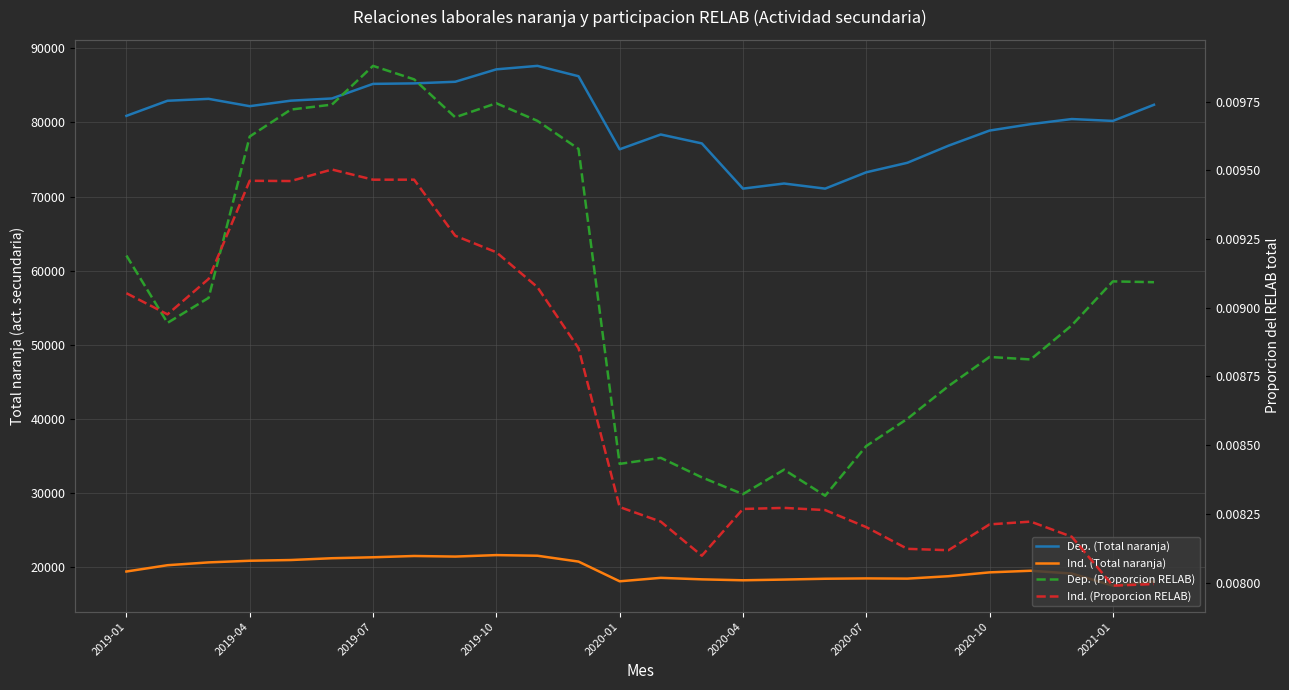

True or false: Ind. (Proporcion RELAB) has more than 0 points higher than both neighbors.

True